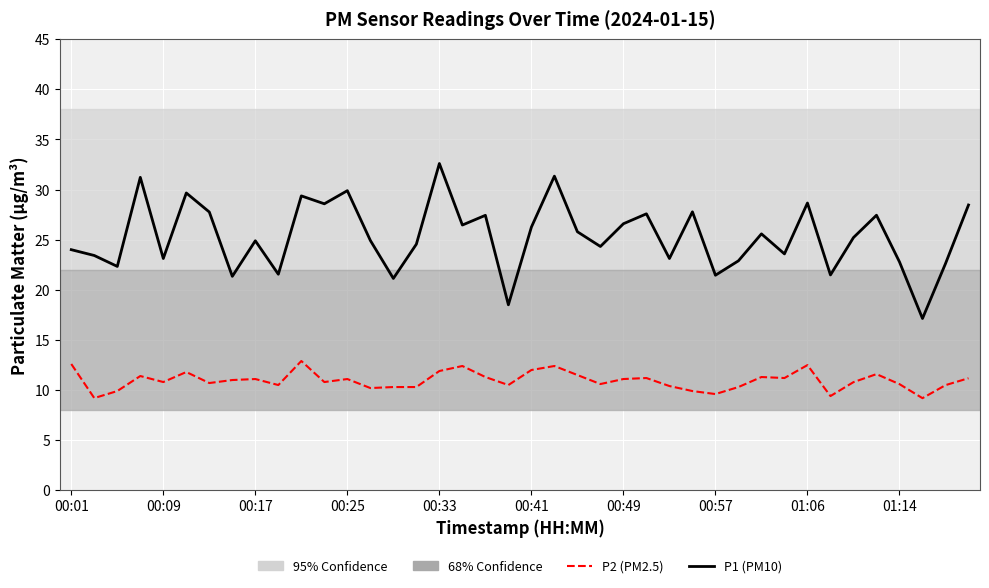

What is the maximum value shown in the chart?

32.6